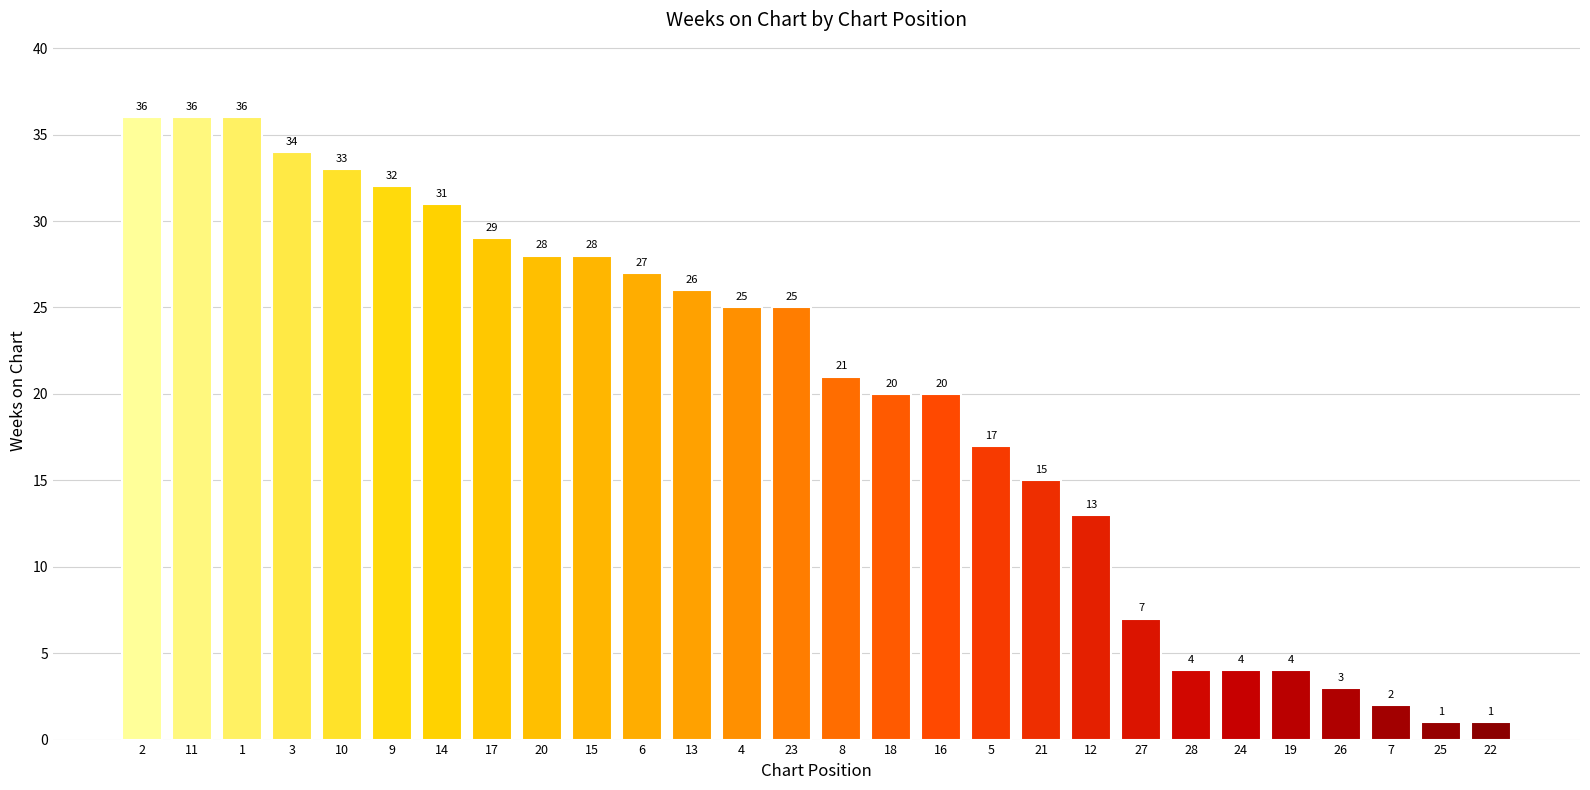

What is the approximate value at 5, to the nearest 5?

15